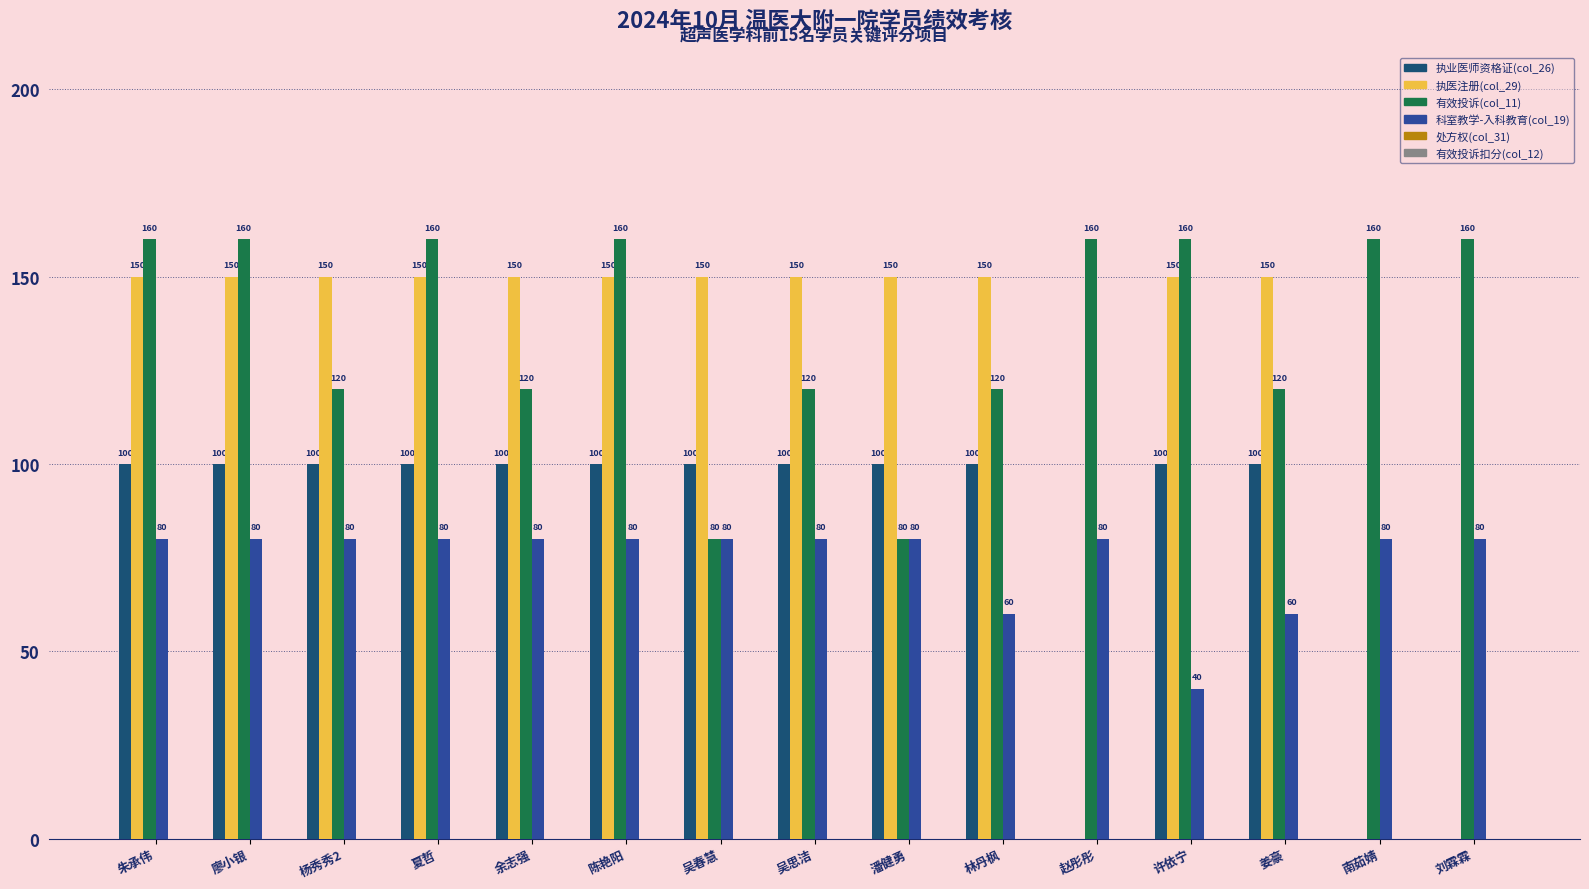

What is the sum of all 执医注册(col_29) values?

1800